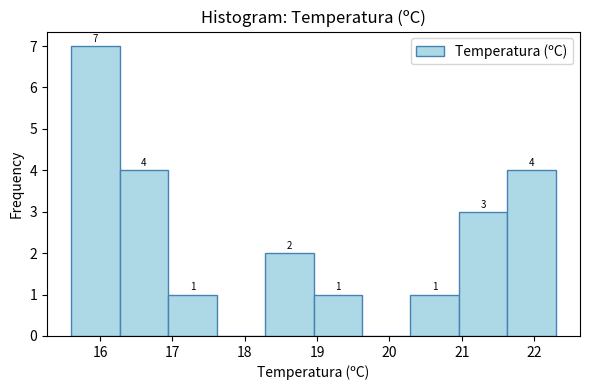

Over which range of the x-axis is the bar tallest?

15.60 to 16.27